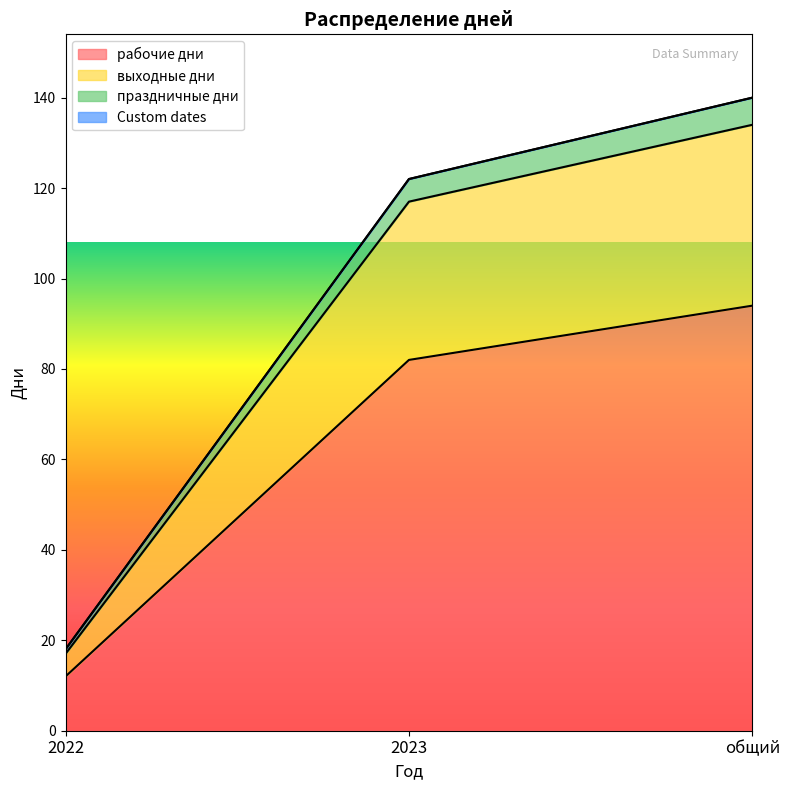

What is the difference between the maximum and minimum values in the праздничные дни series?

122